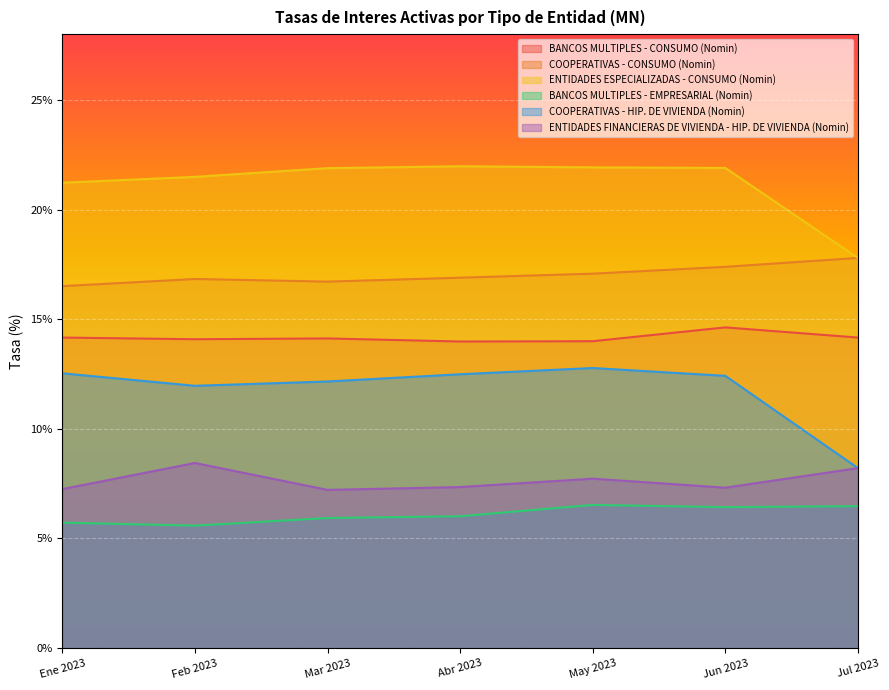

In BANCOS MULTIPLES - CONSUMO (Nomin), how many points are higher than both neighbors (excluding endpoints)?

2